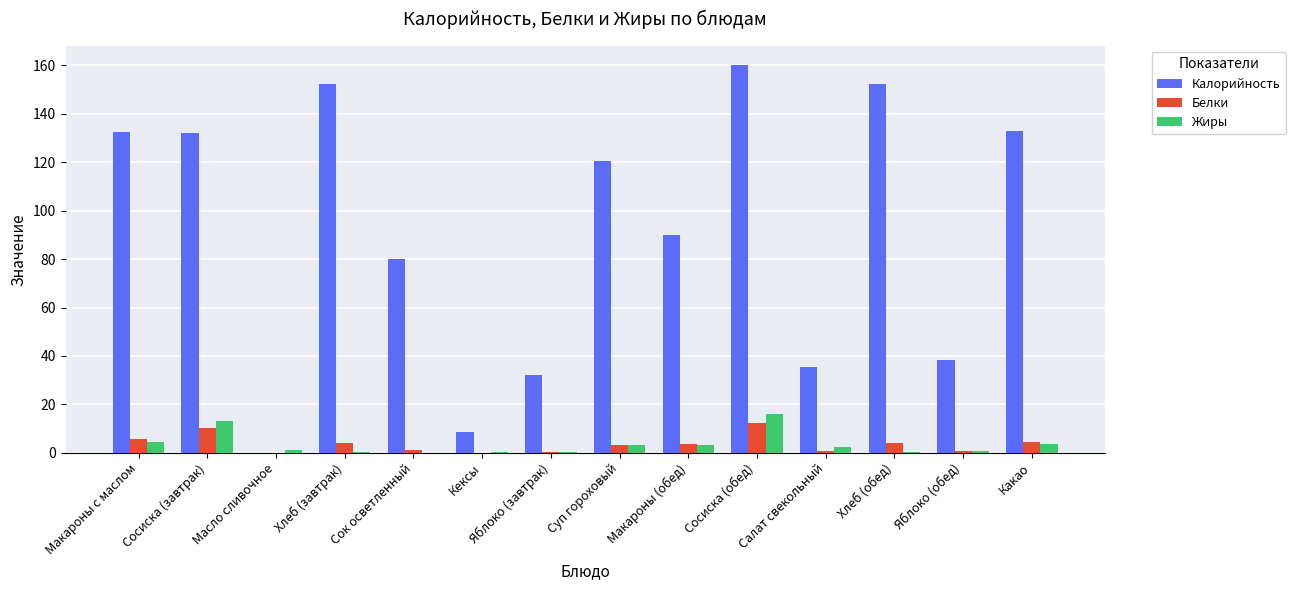

What is the sum of all Калорийность values?

1266.4